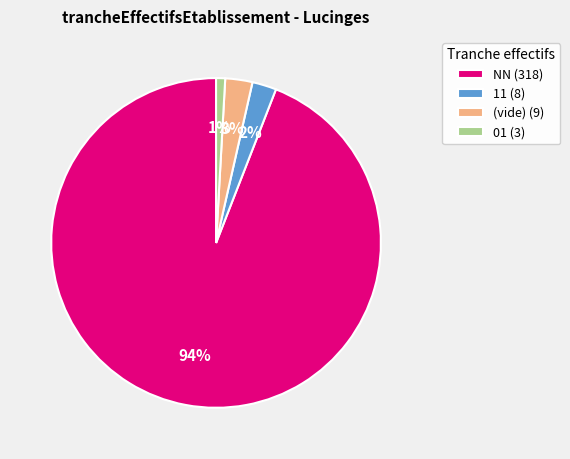

Between 01 (3) and 11 (8), which is larger?

11 (8)